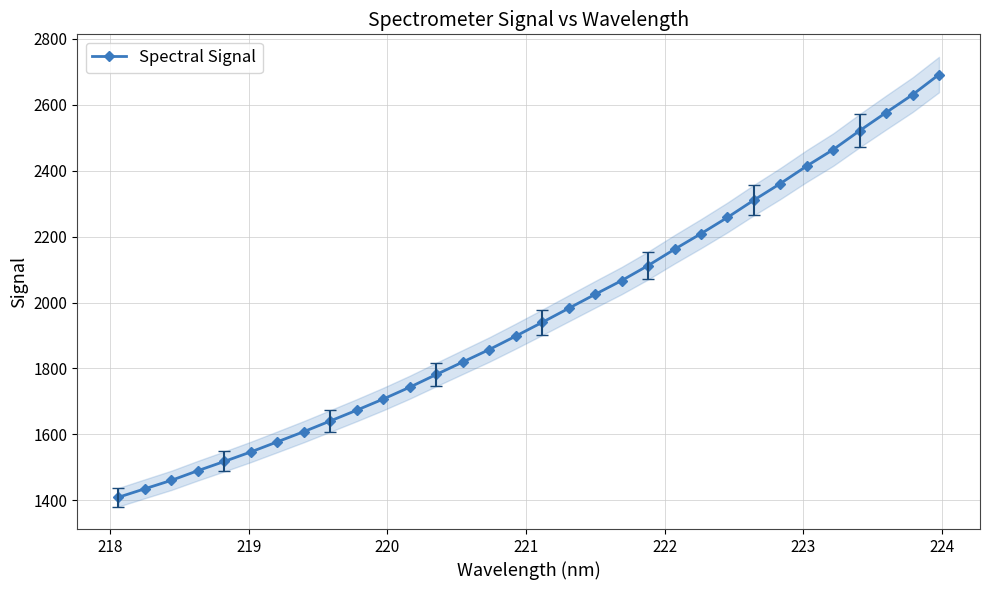

True or false: the data has more than 1 interior local peaks.

False